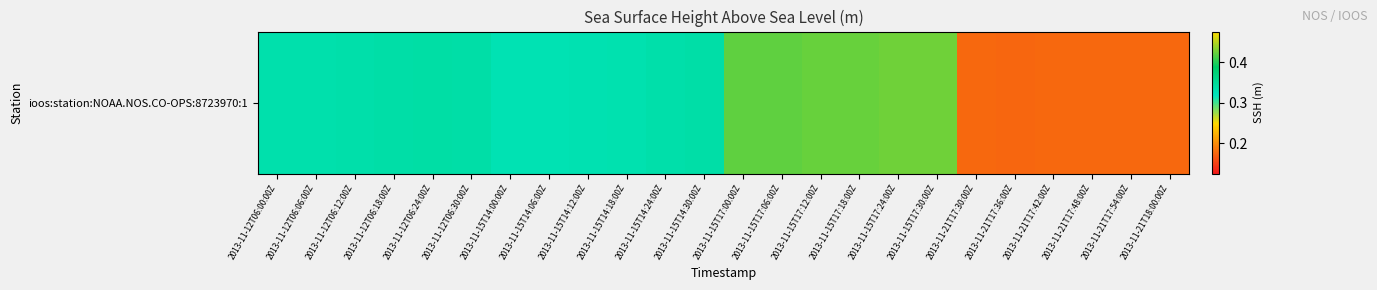

What is the average value?

0.3